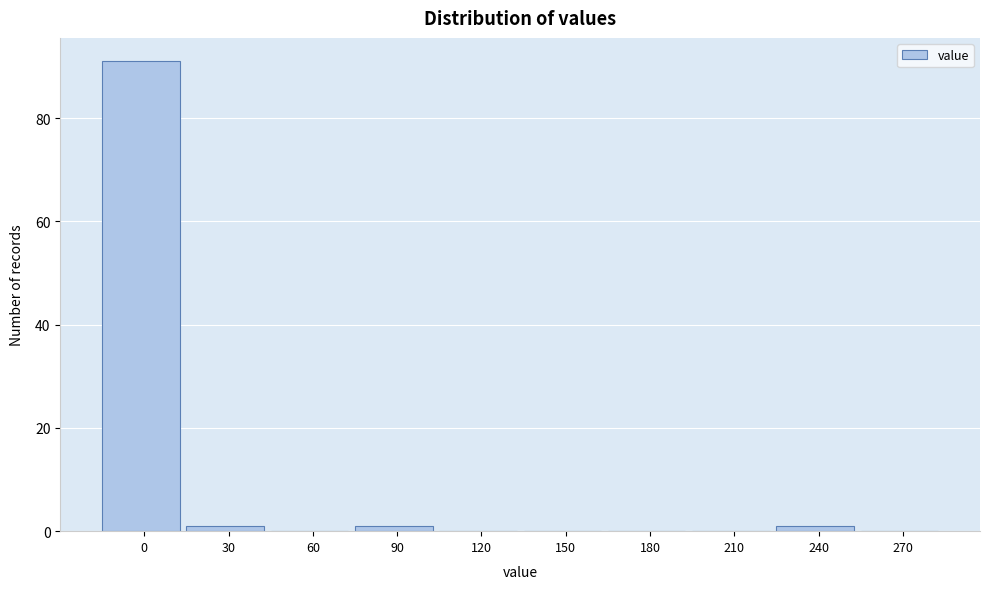

Reading right to left, transcribe all the data shown in this chart.

270=0	240=1	210=0	180=0	150=0	120=0	90=1	60=0	30=1	0=91